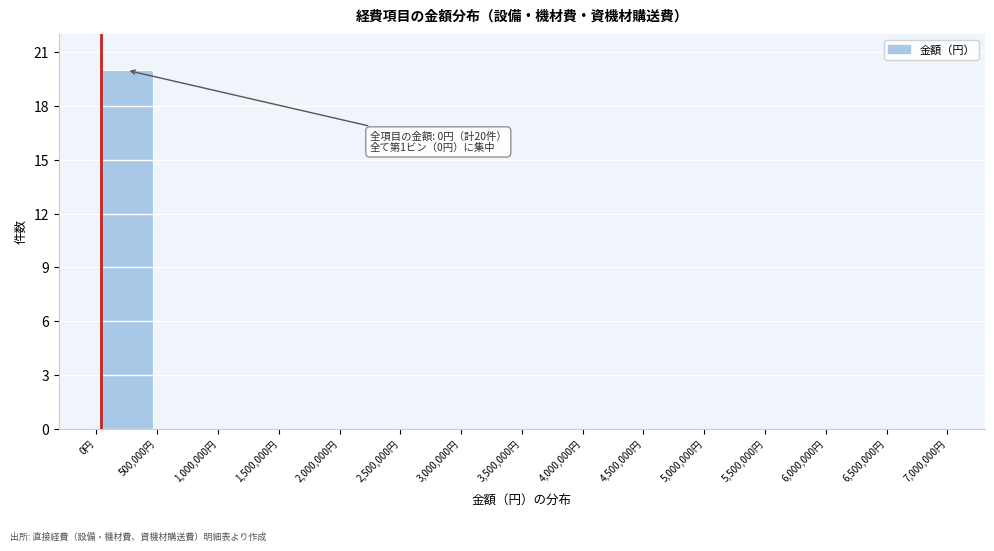

Over which range of the x-axis is the bar tallest?

0 to 500000